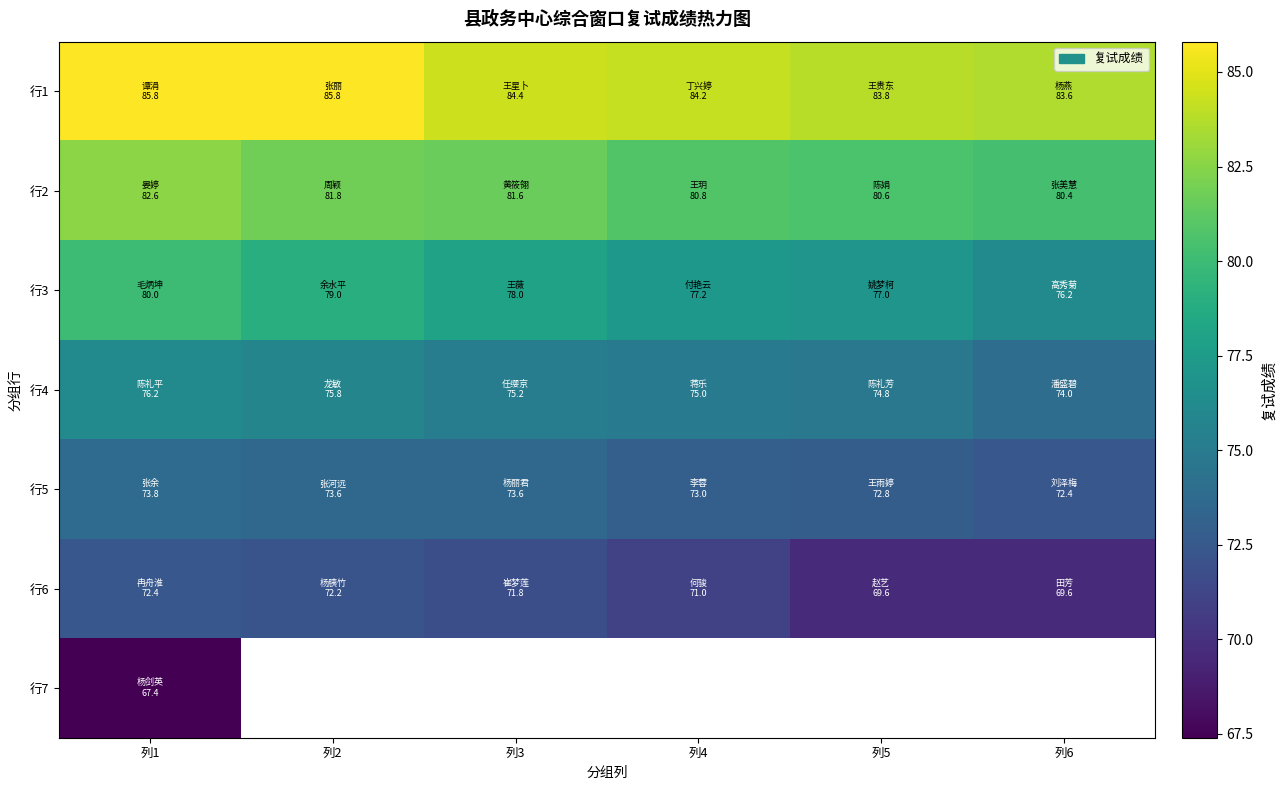

What is the lowest value of the 行7 series?

67.4